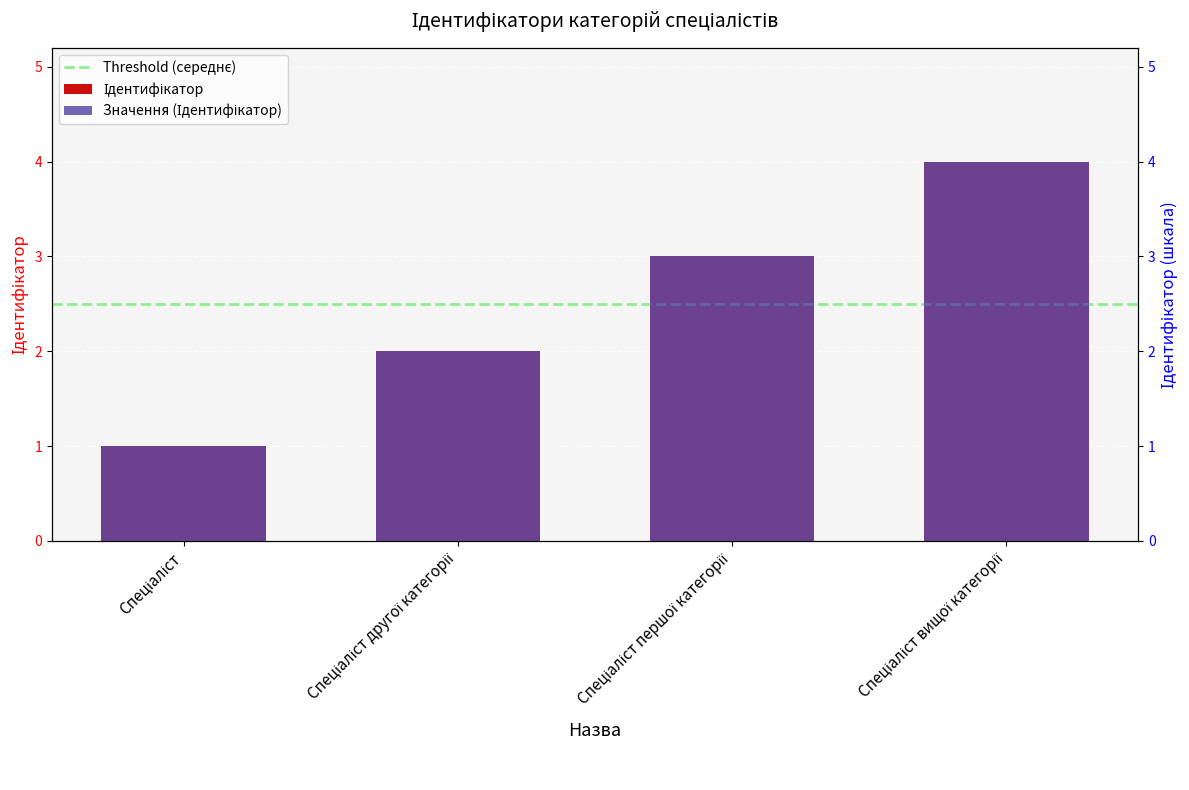

Which label corresponds to the smallest value in the chart?

Спеціаліст